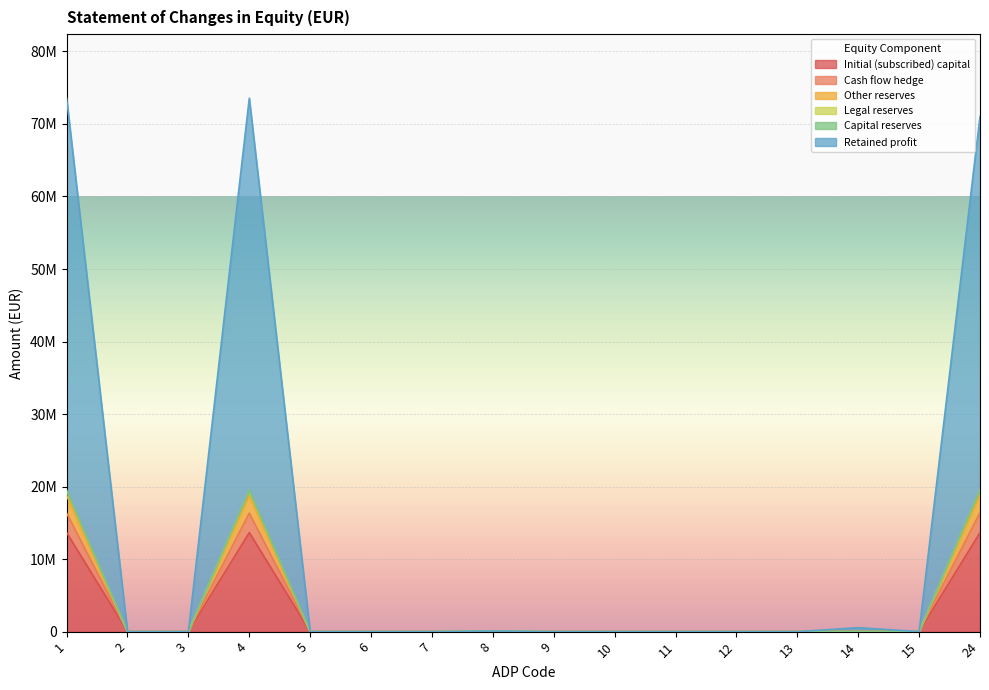

Which series has the largest range (max minus min)?

Retained profit